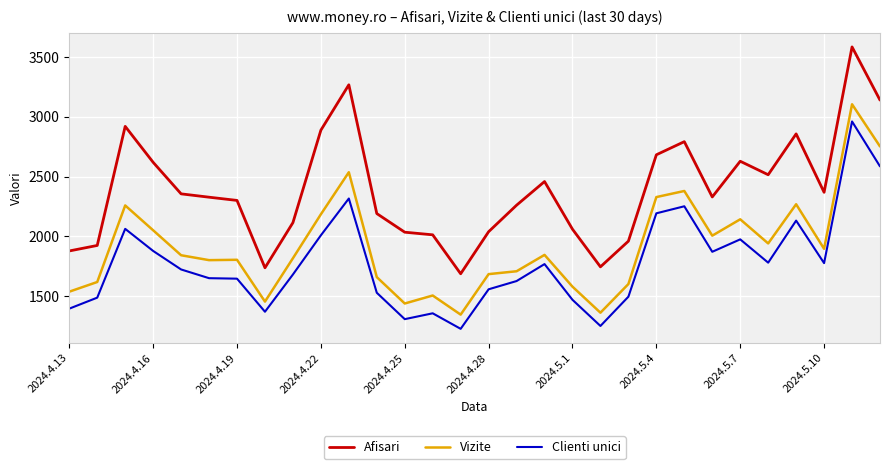

Which series has the widest spread of values?

Afisari